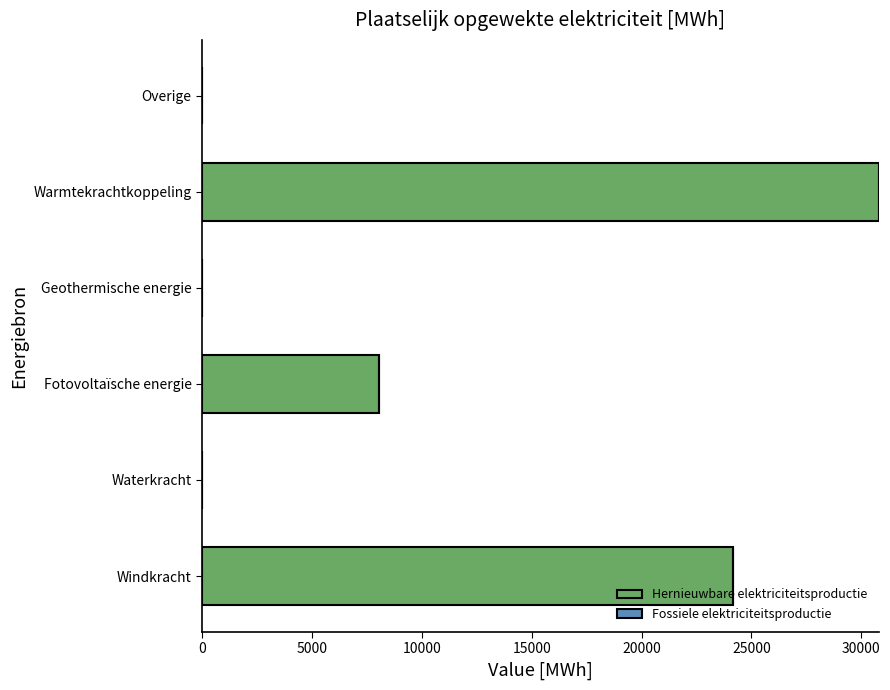

What is the greatest value displayed?

30798.0